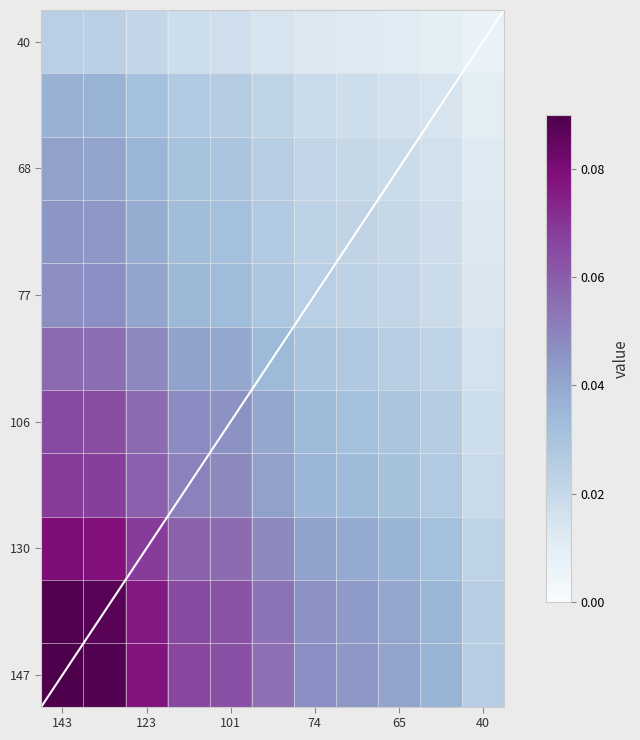

At how many categories does at least one series exceed 0?

11